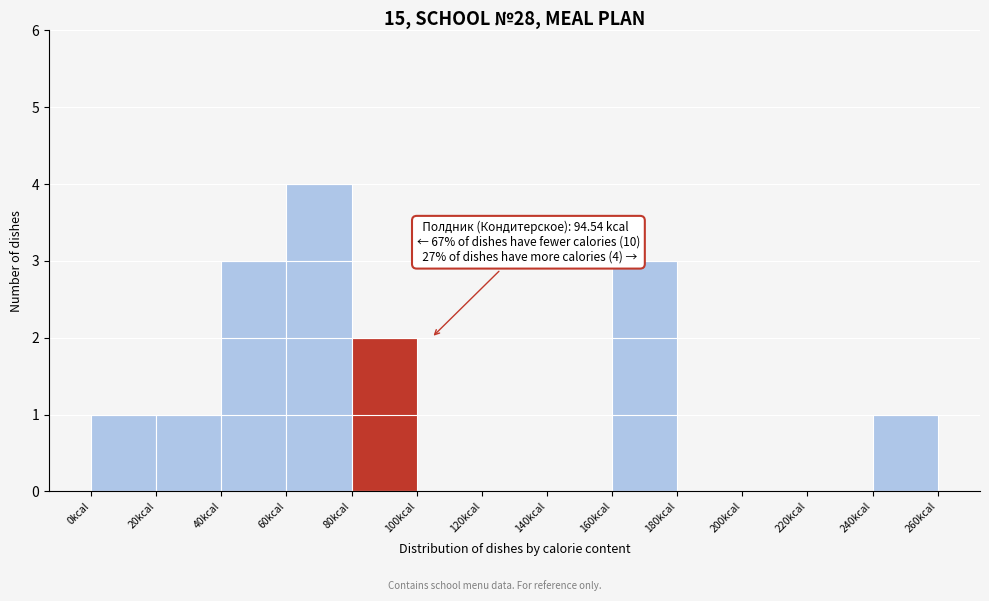

Which range on the x-axis has the tallest bar?

60 to 80